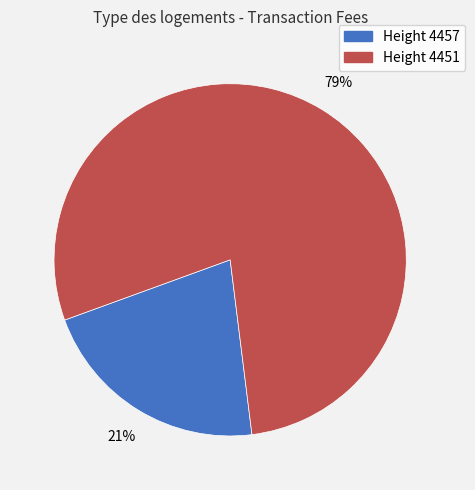

Does any single category account for the majority?

Yes